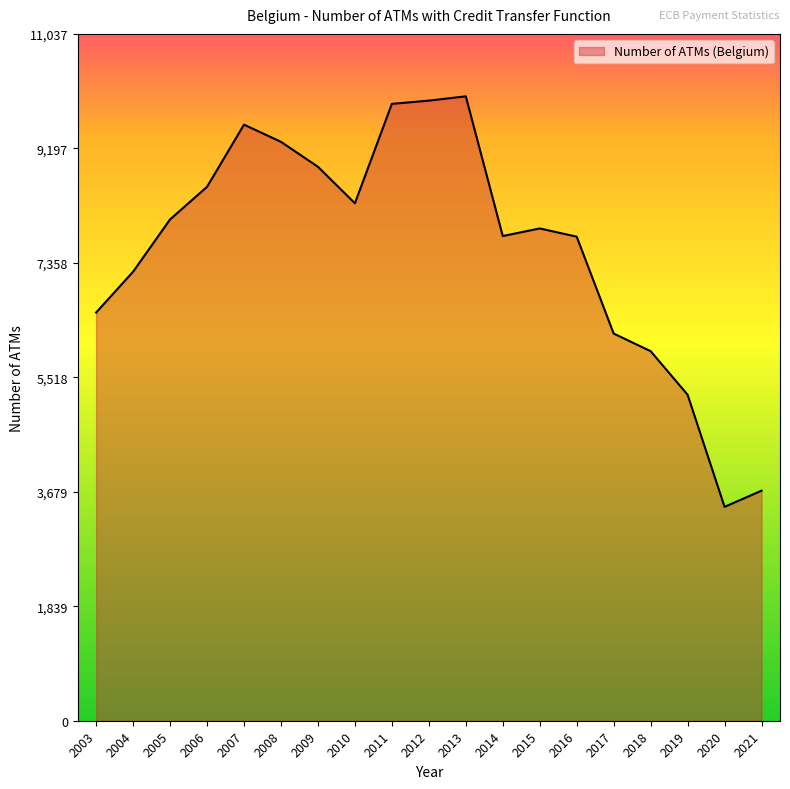

Where is the data nearest to the value 6735?

2003